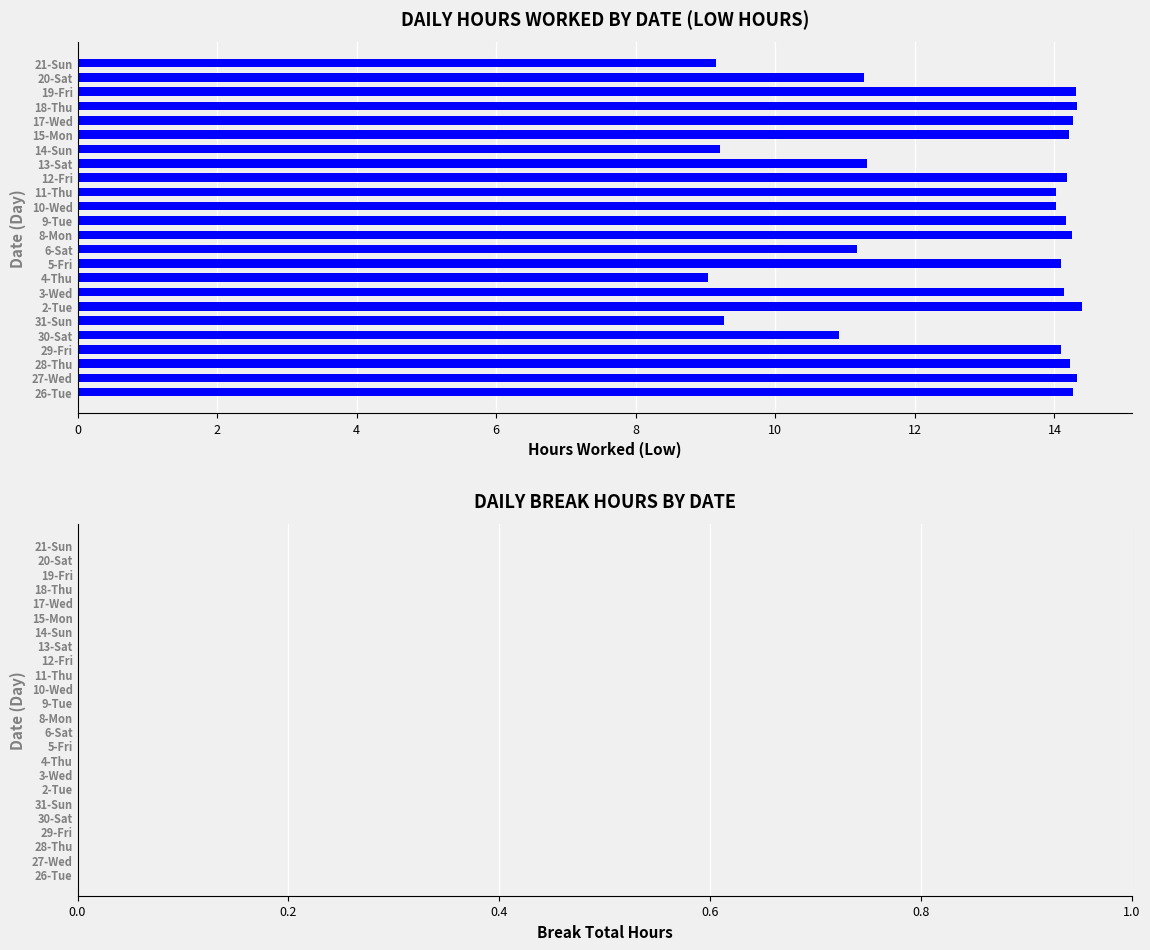

What is the smallest value displayed?

9.0